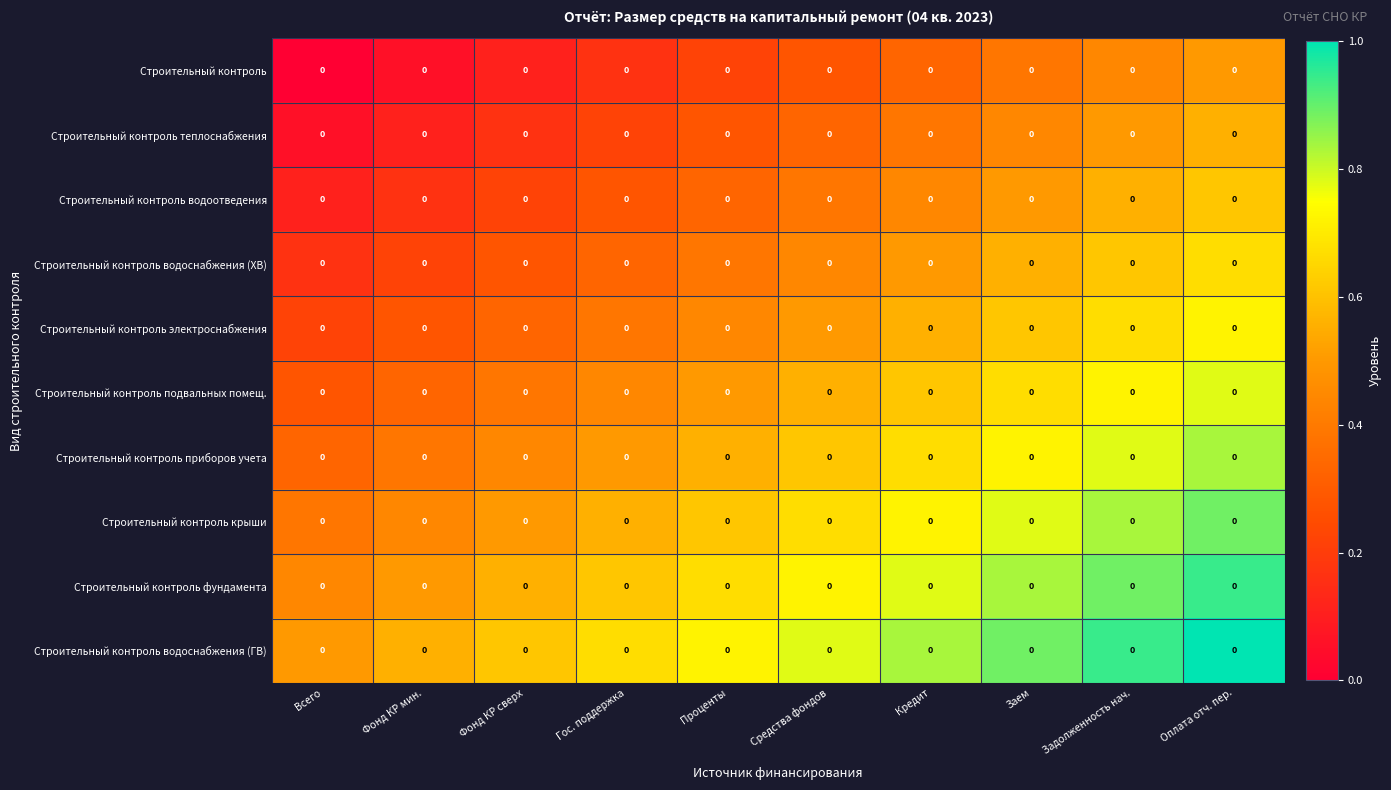

What is the approximate value of Строительный контроль фундамента at Заем?

0.8